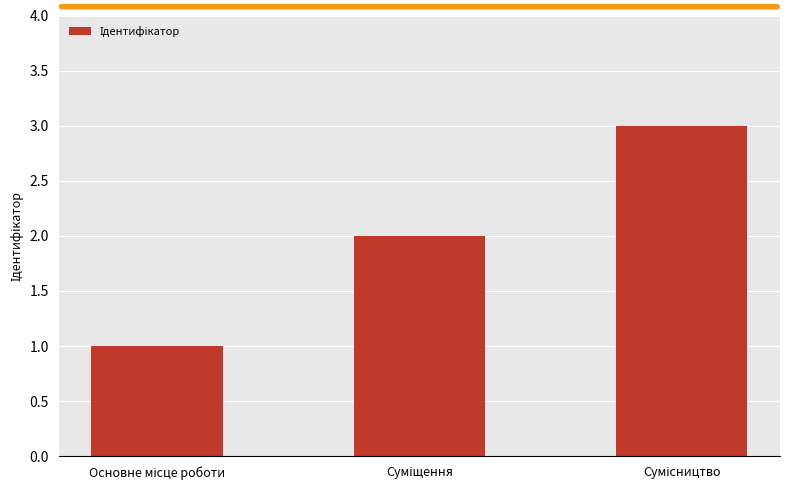

What is the maximum value shown in the chart?

3